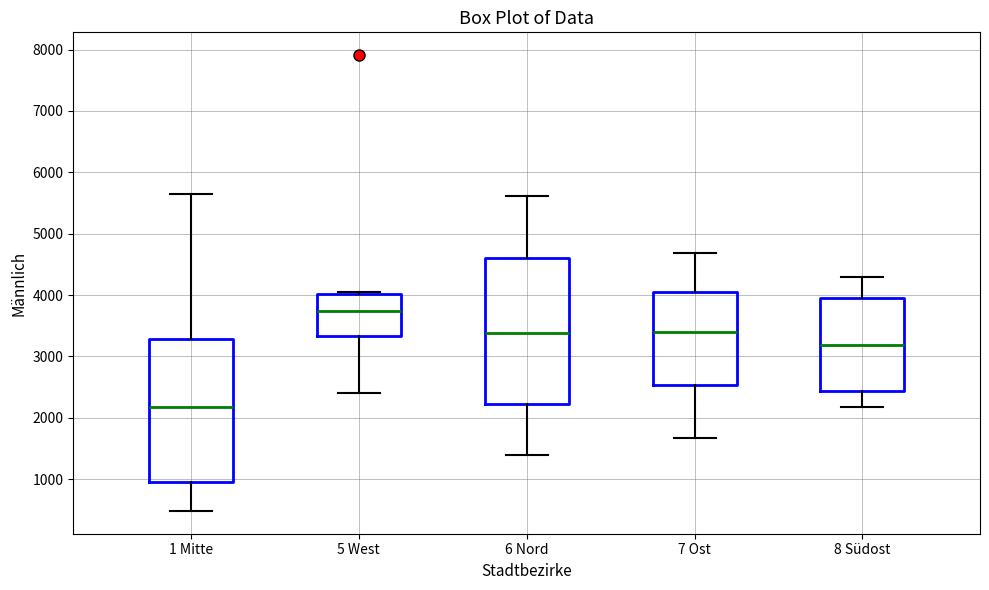

Reading left to right, transcribe this box plot: for each box, give where its median line is, the range the box spans, and where its two whiskers end, as read against the y-axis. The values are not printed on the chart, so give them approximately, as read against the axis.

1 Mitte: median 2200, box 1000 to 3300, whiskers 500 to 5600
5 West: median 3700, box 3300 to 4000, whiskers 2400 to 4100
6 Nord: median 3400, box 2200 to 4600, whiskers 1400 to 5600
7 Ost: median 3400, box 2500 to 4000, whiskers 1700 to 4700
8 Südost: median 3200, box 2400 to 4000, whiskers 2200 to 4300